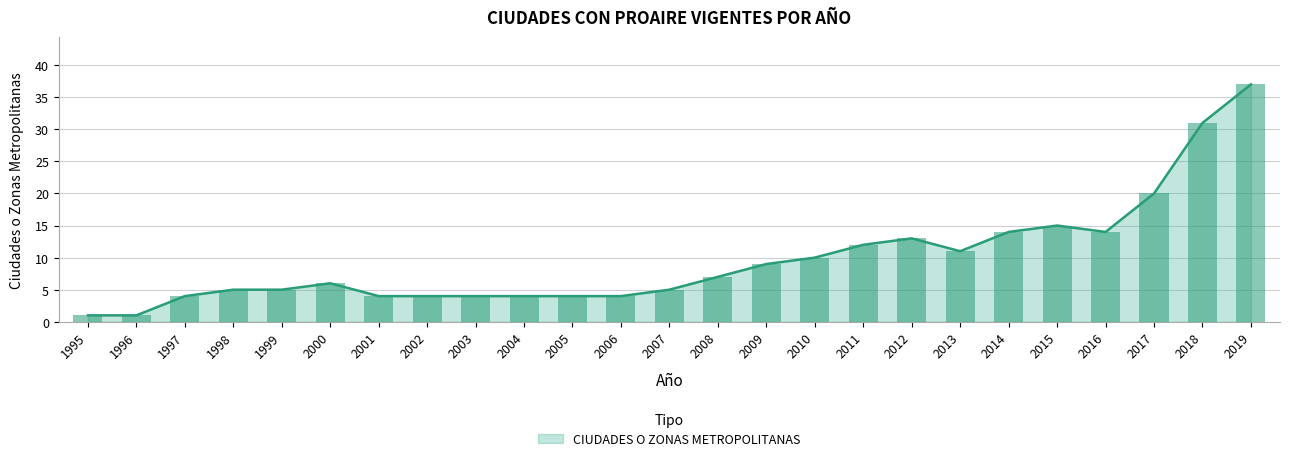

Are the bars grouped side by side (vs. stacked)?

No